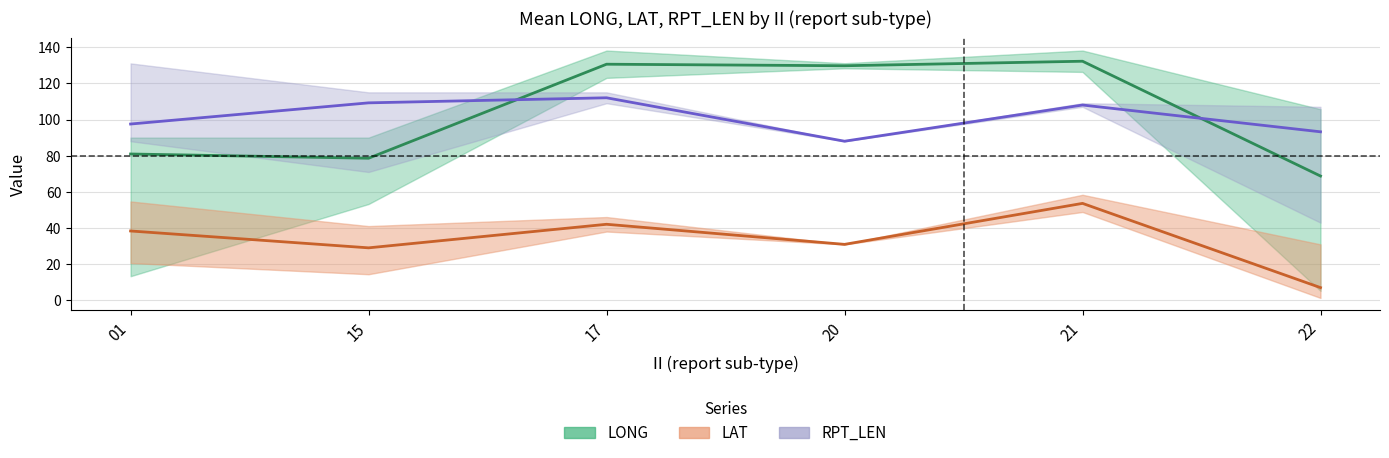

Which series has the widest spread of values?

LONG